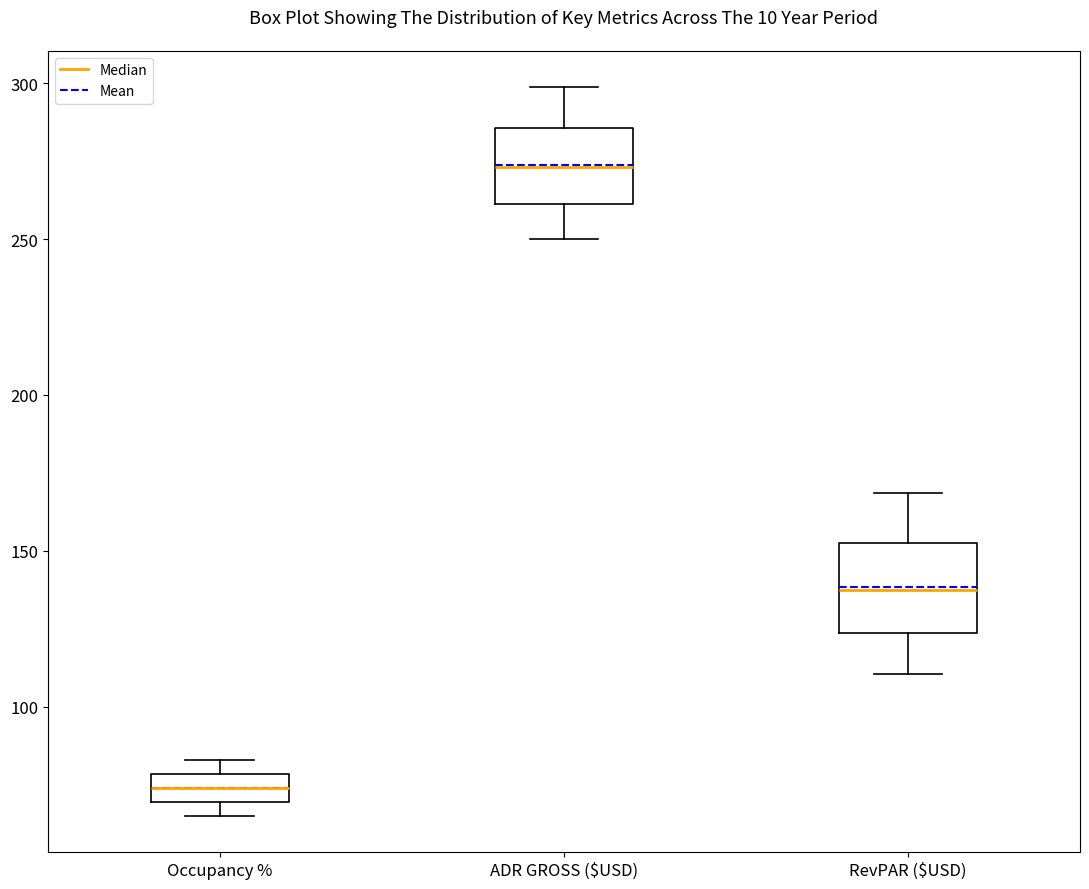

Reading left to right, transcribe this box plot: for each box, give where its median line is, the range the box spans, and where its two whiskers end, as read against the y-axis. The values are not printed on the chart, so give them approximately, as read against the axis.

Occupancy %: median 75, box 70 to 80, whiskers 65 to 85
ADR GROSS ($USD): median 275, box 260 to 285, whiskers 250 to 300
RevPAR ($USD): median 140, box 125 to 155, whiskers 110 to 170